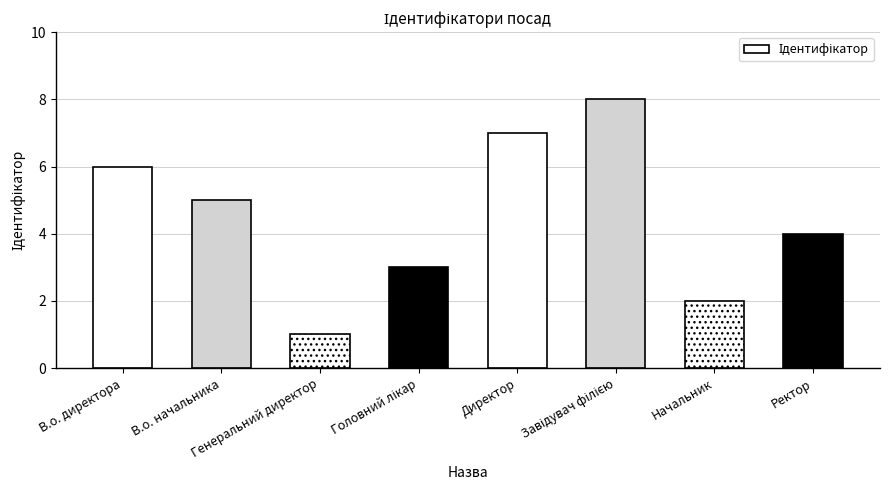

How many data points does each series have?

8